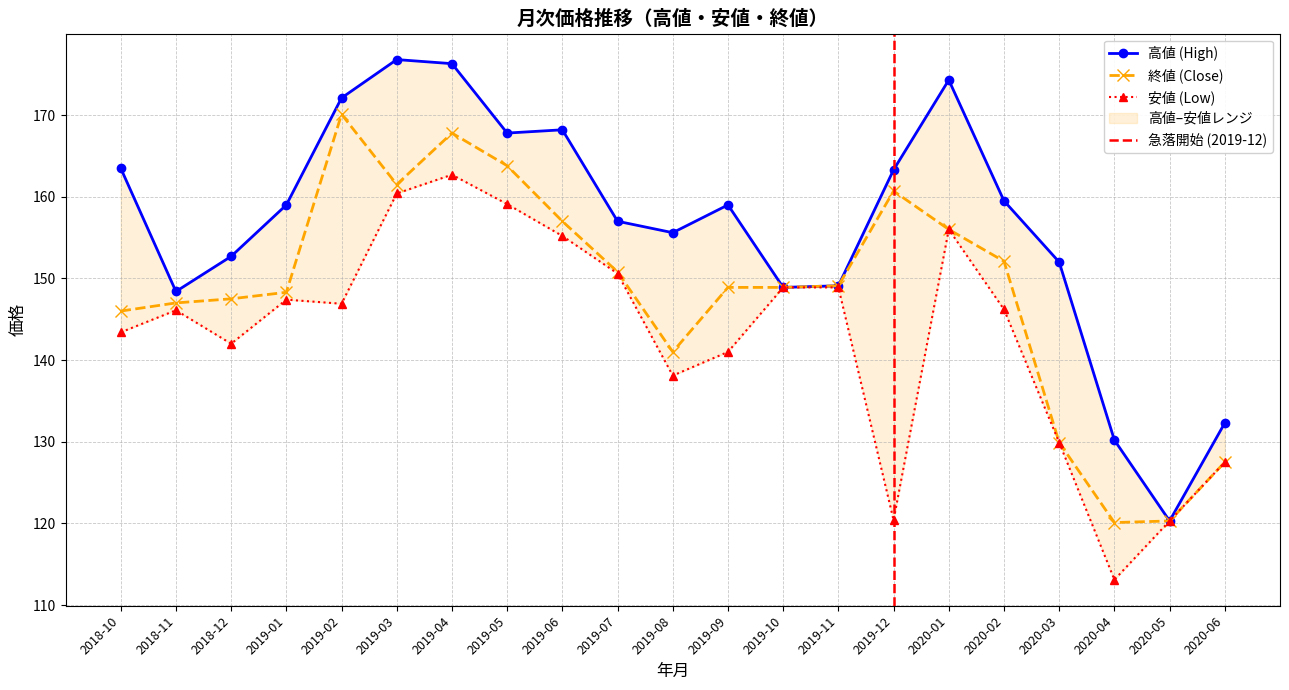

Reading left to right, extract all data points from this chart.

高値: 163.5	148.4	152.7	159.0	172.1	176.8	176.3	167.8	168.2	157.0	155.6	159.0	148.9	149.1	163.3	174.3	159.5	152.0	130.2	120.3	132.3
安値: 143.4	146.1	142.0	147.4	146.9	160.4	162.7	159.1	155.2	150.6	138.1	141.0	148.9	148.9	120.4	156.0	146.2	129.9	113.1	120.3	127.5
終値: 146.0	147.0	147.5	148.3	170.1	161.5	167.8	163.8	157.0	150.8	141.0	148.9	148.9	149.1	160.7	156.0	152.1	129.9	120.1	120.3	127.5